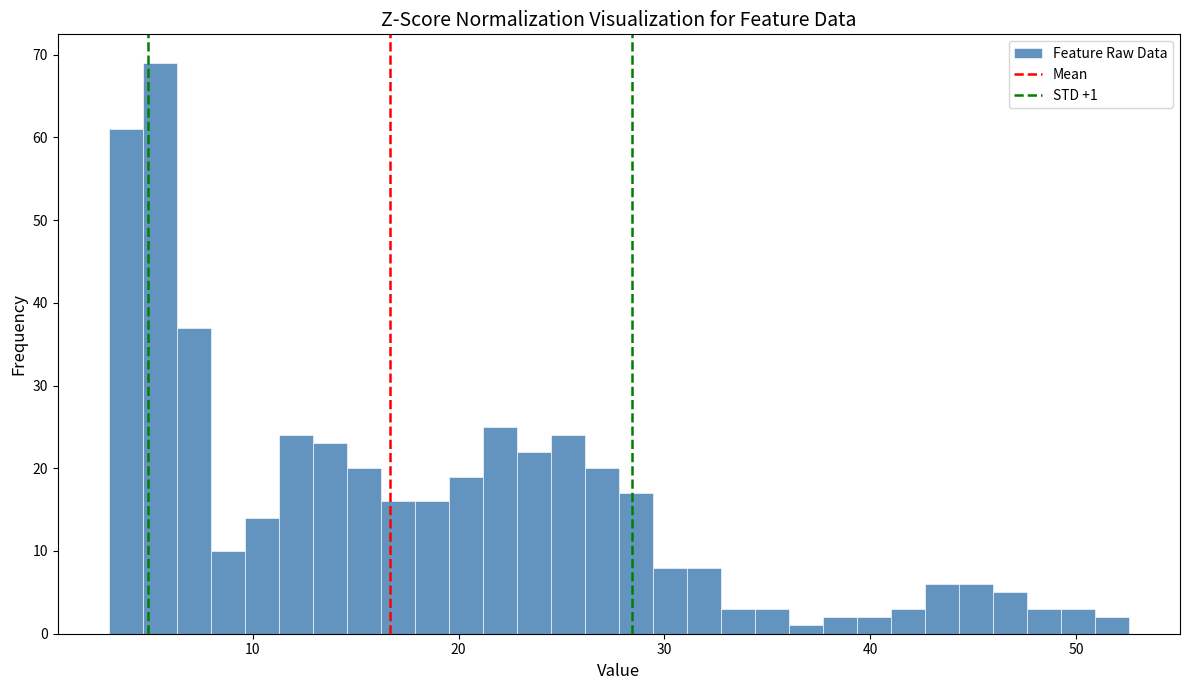

Read against the x-axis, roughly where is the centre of the tallest bar?

5